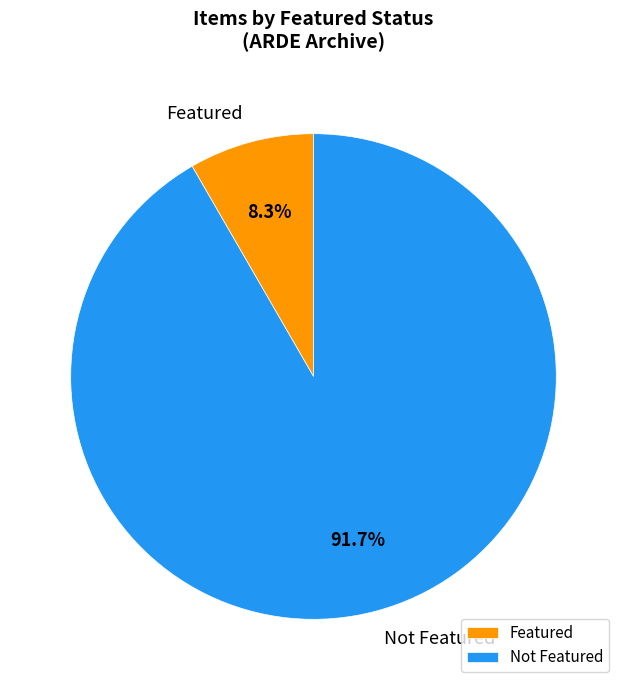

How many slices are in this pie chart?

2